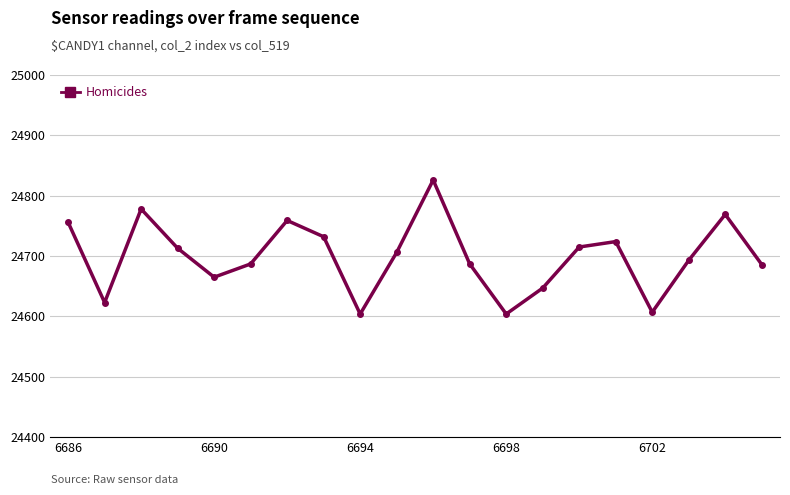

How many points are lower than both their immediate neighbors (excluding endpoints)?

5